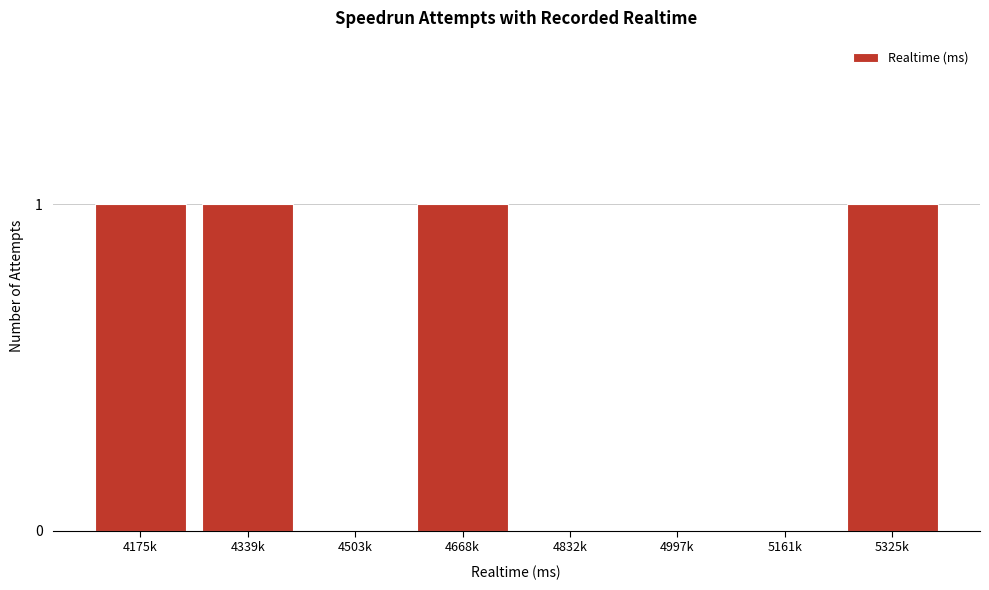

Reading left to right, extract all data points from this chart.

4175k=1	4339k=1	4503k=0	4668k=1	4832k=0	4997k=0	5161k=0	5325k=1